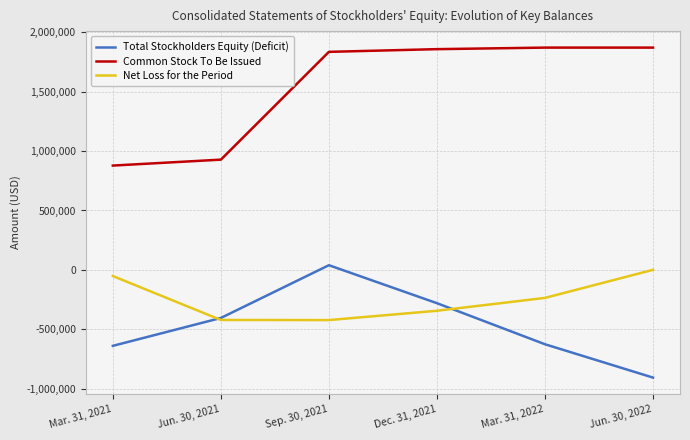

What is the difference between the Net Loss for the Period values at Mar. 31, 2021 and Jun. 30, 2022?

52216